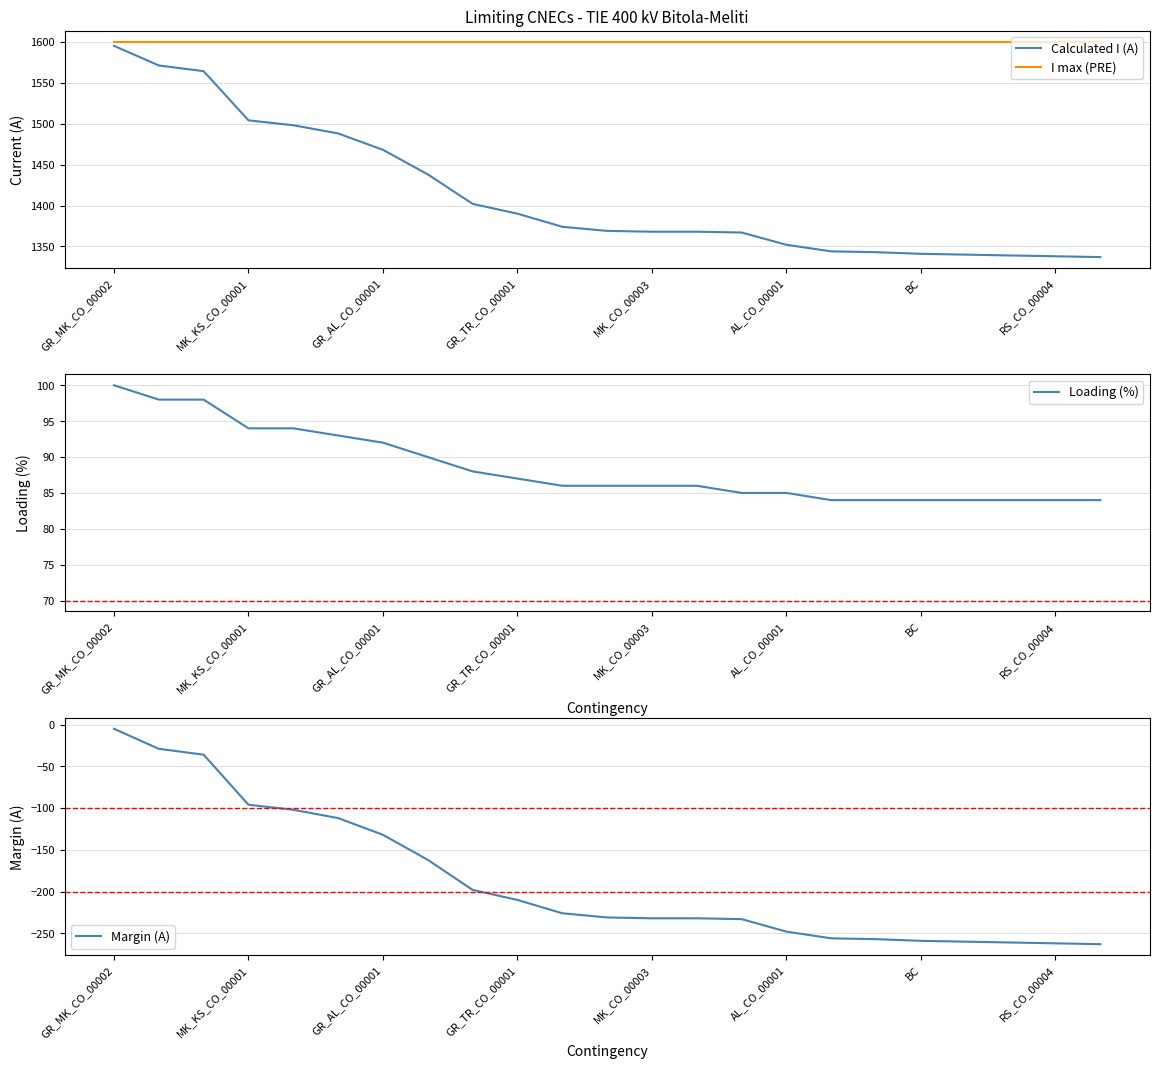

Is the value of I max (PRE) at RS_CO_00004 greater than the value of Calculated I (A) at BC?

Yes